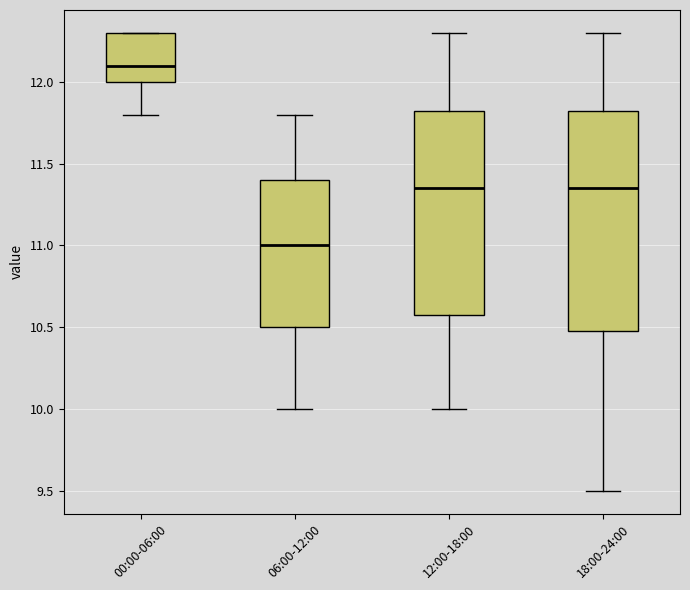

Which box's median line is the lowest?

06:00-12:00